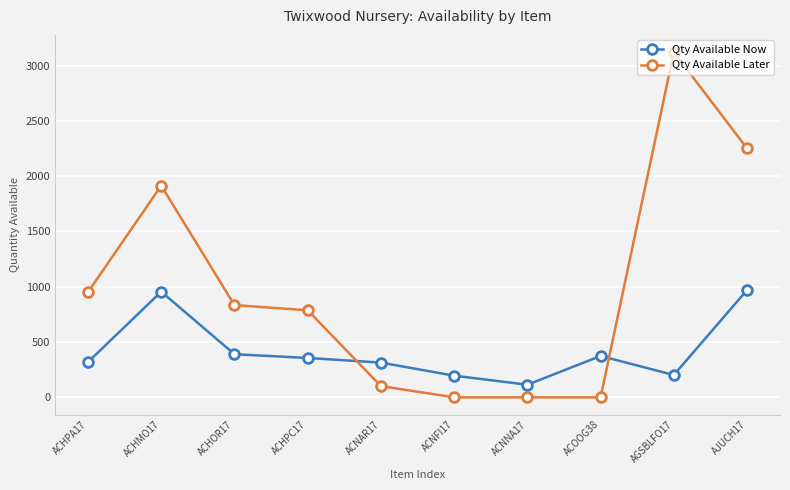

How many series are shown in this chart?

2